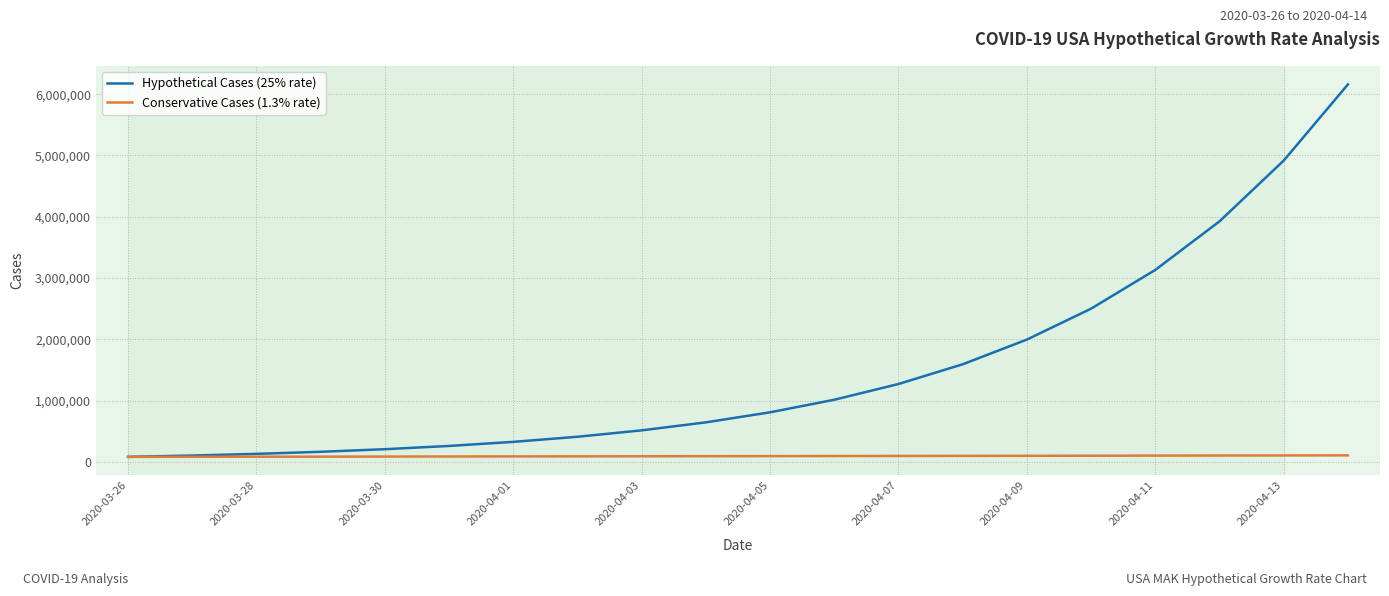

Rank the series by their maximum value, from highest to lowest.

Hypothetical Cases (25% rate), Conservative Cases (1.3% rate)